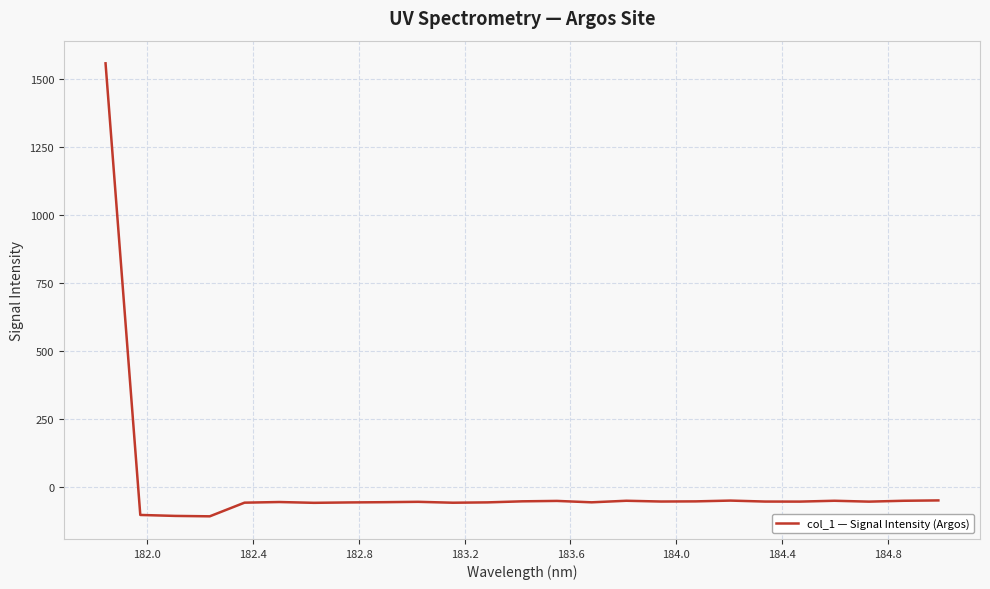

What is the maximum value shown in the chart?

1556.3